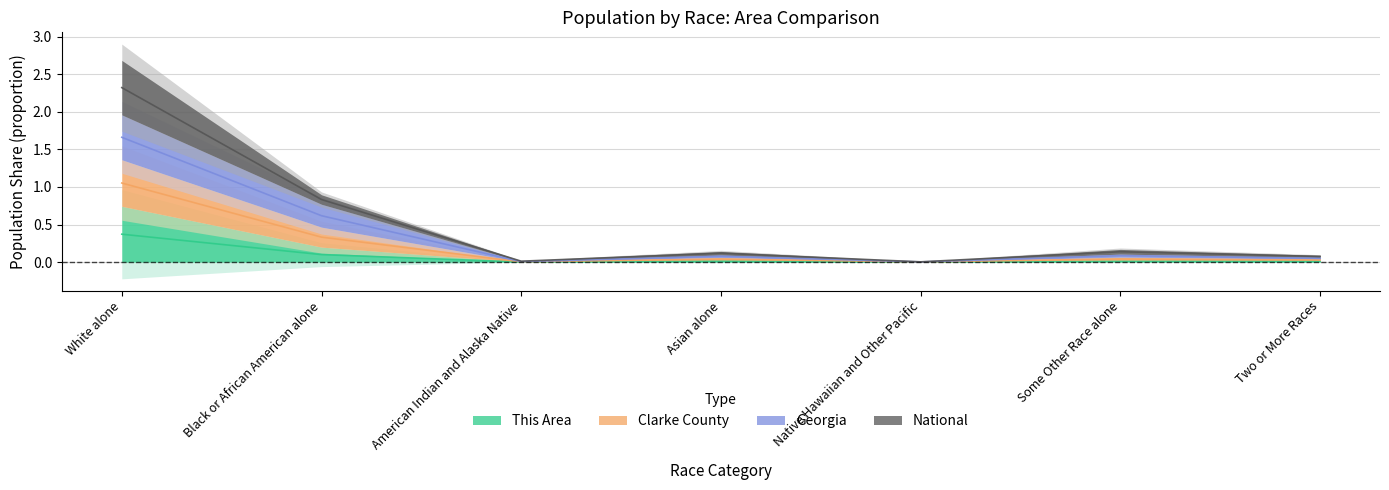

What are all the series names shown in the legend?

This Area, Clarke County, Georgia, National